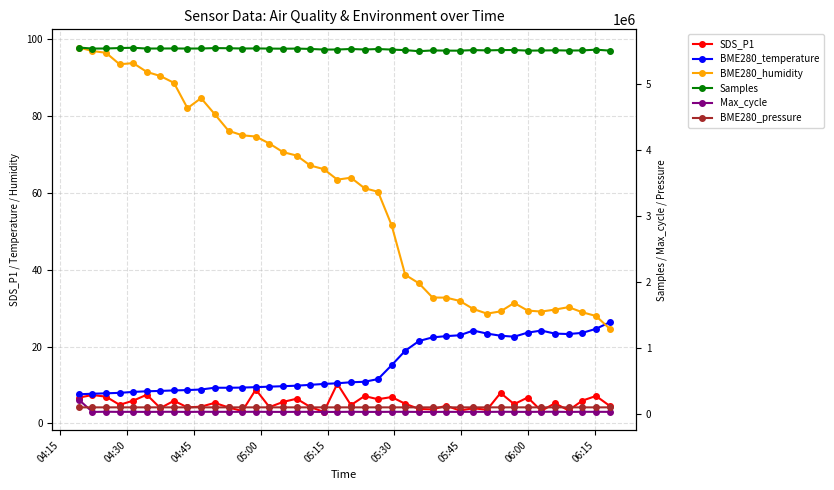

What position from the right is 04:45?

38